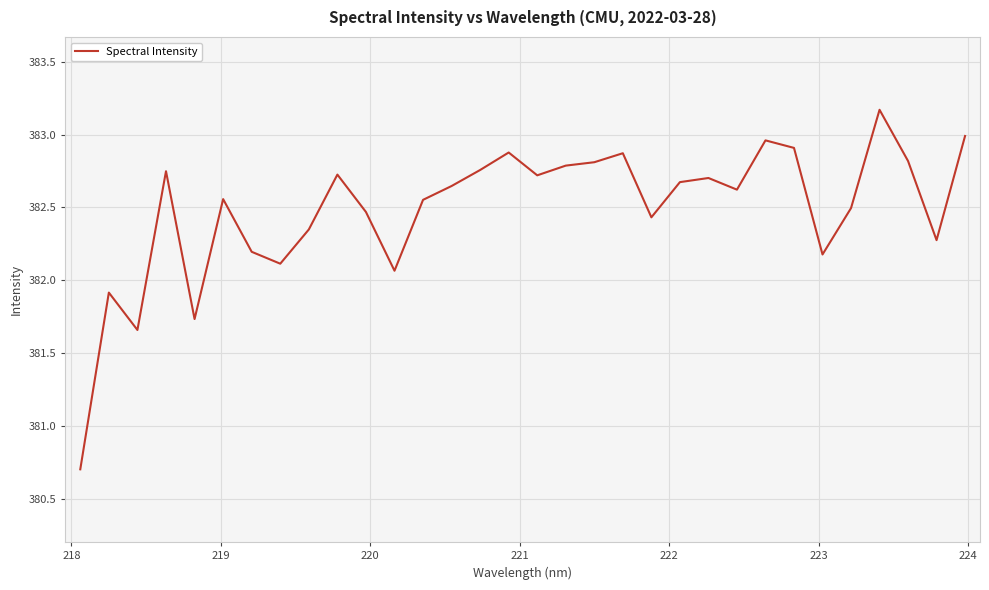

What is the sum of all values?

12239.5